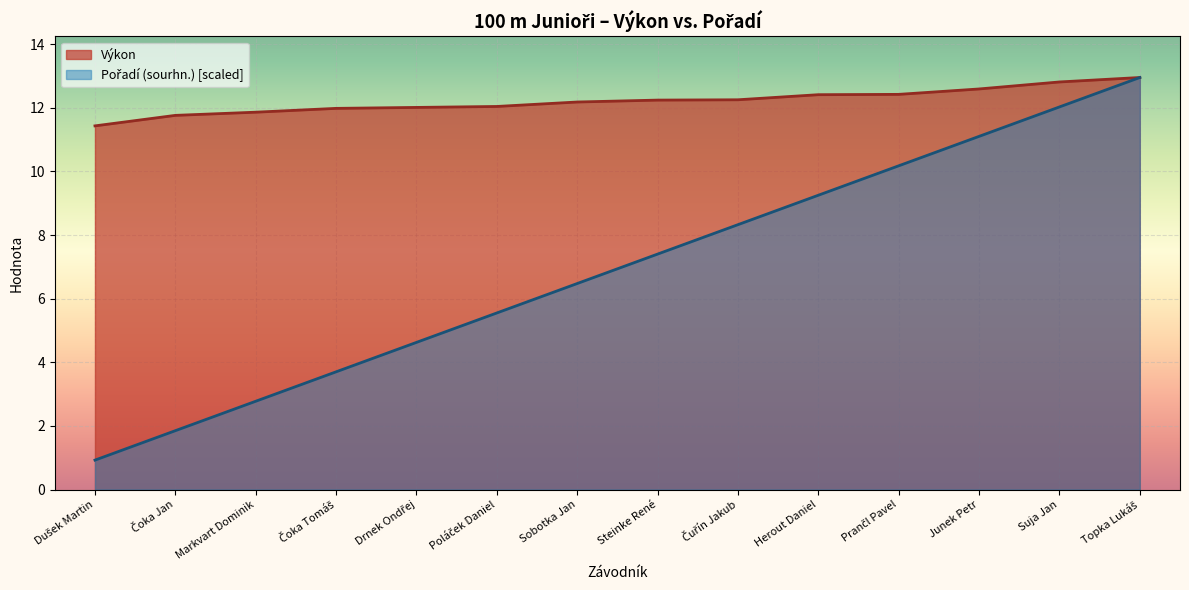

What position from the right is Dušek Martin?

14